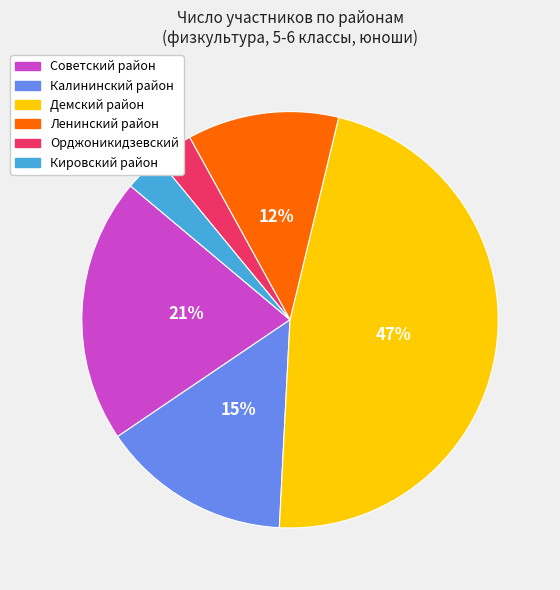

Is Советский район the majority of the pie?

No